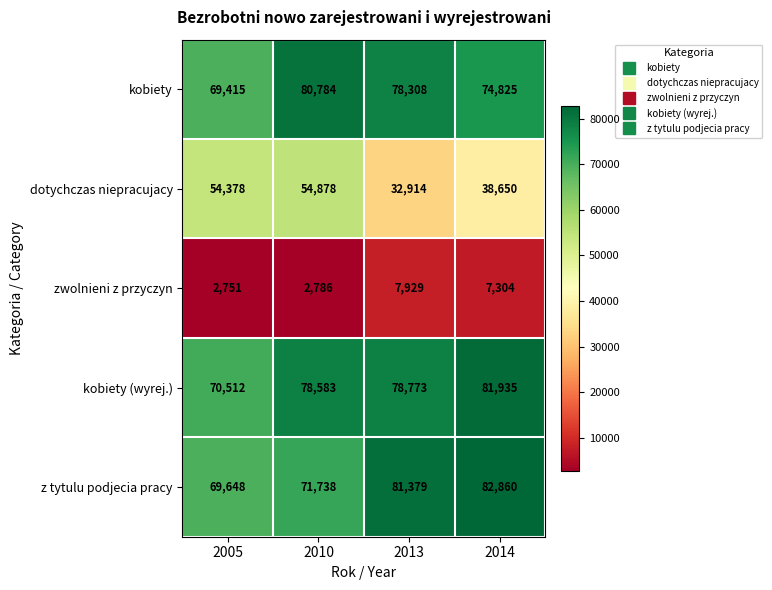

Is it true that kobiety (wyrej.) equals 28244 at 2010?

False